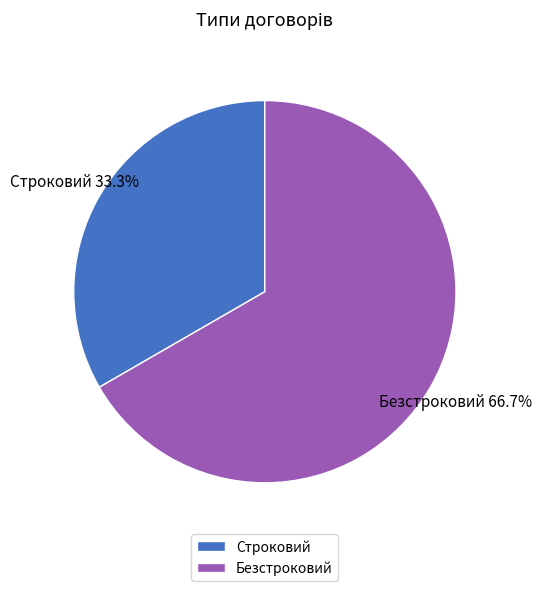

True or false: Строковий accounts for 19% of the total.

False